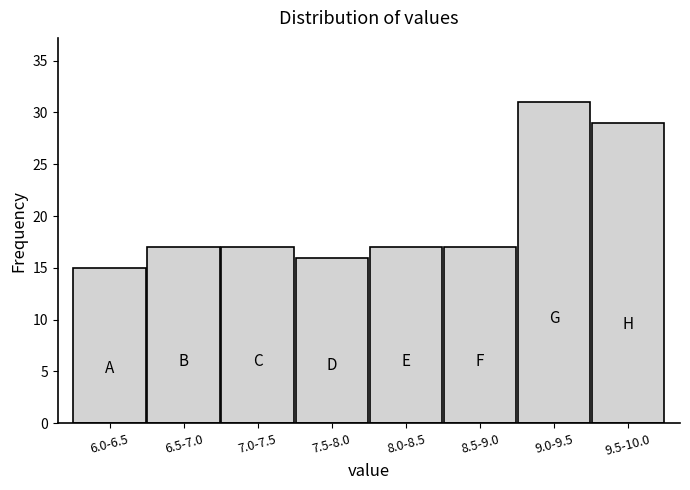

Reading left to right, extract all data points from this chart.

6.0-6.5=15	6.5-7.0=17	7.0-7.5=17	7.5-8.0=16	8.0-8.5=17	8.5-9.0=17	9.0-9.5=31	9.5-10.0=29